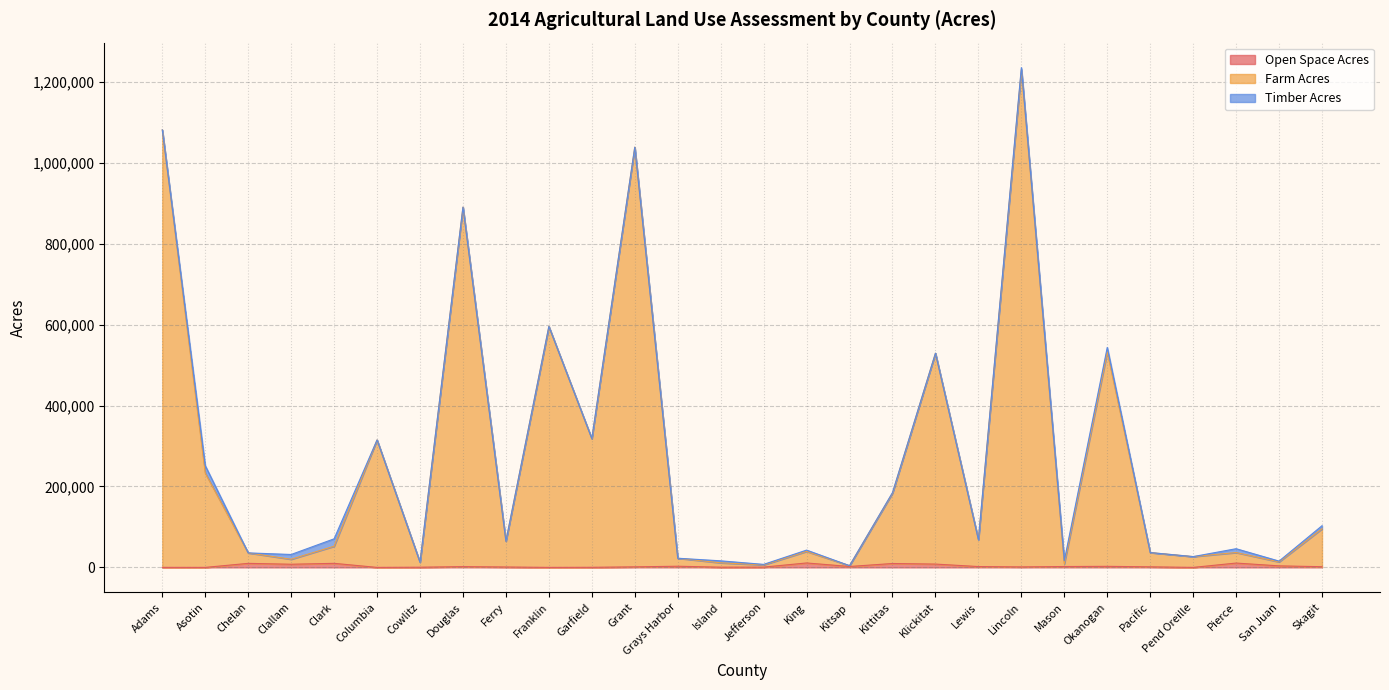

How many values in the Open Space Acres series are below 1916?

14